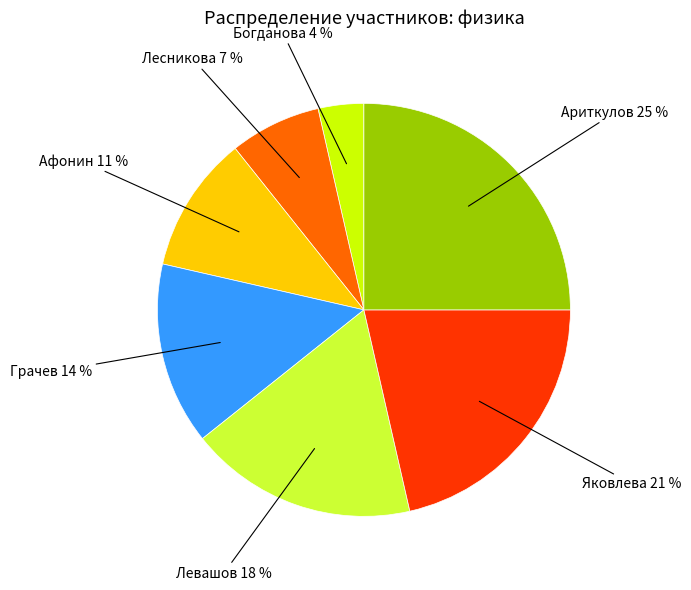

Which has a higher value, Афонин or Ариткулов?

Ариткулов